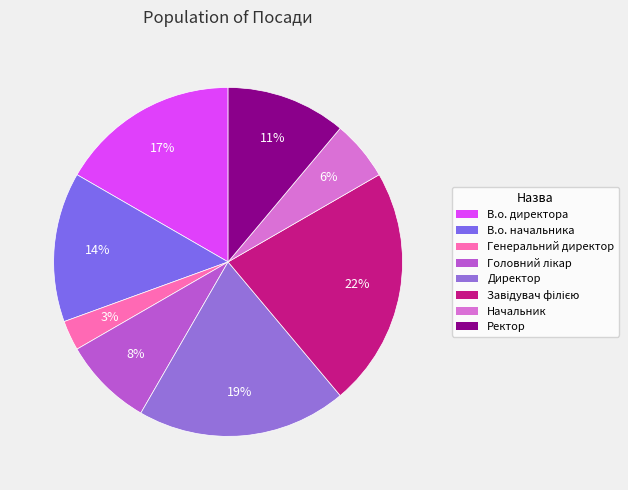

Count the number of slices in the pie.

8